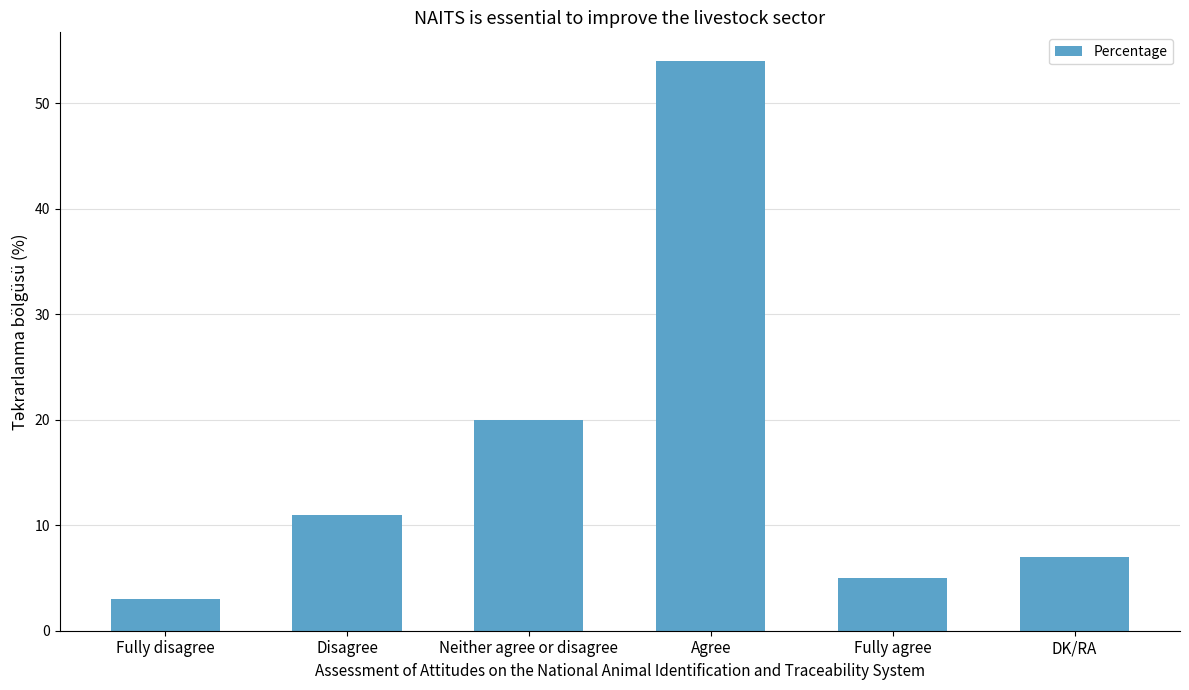

Reading left to right, list all the values displayed in this chart.

3	11	20	54	5	7